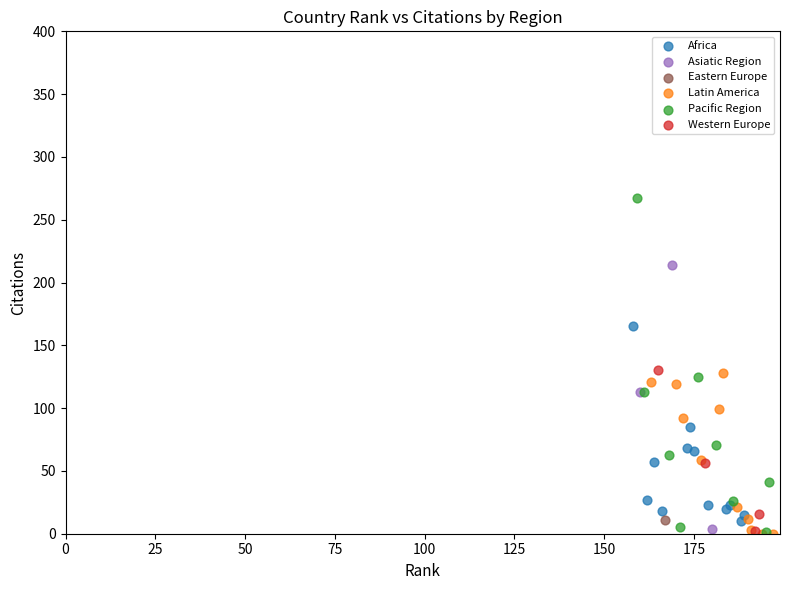

What are all the series names shown in the legend?

Africa, Asiatic Region, Eastern Europe, Latin America, Pacific Region, Western Europe